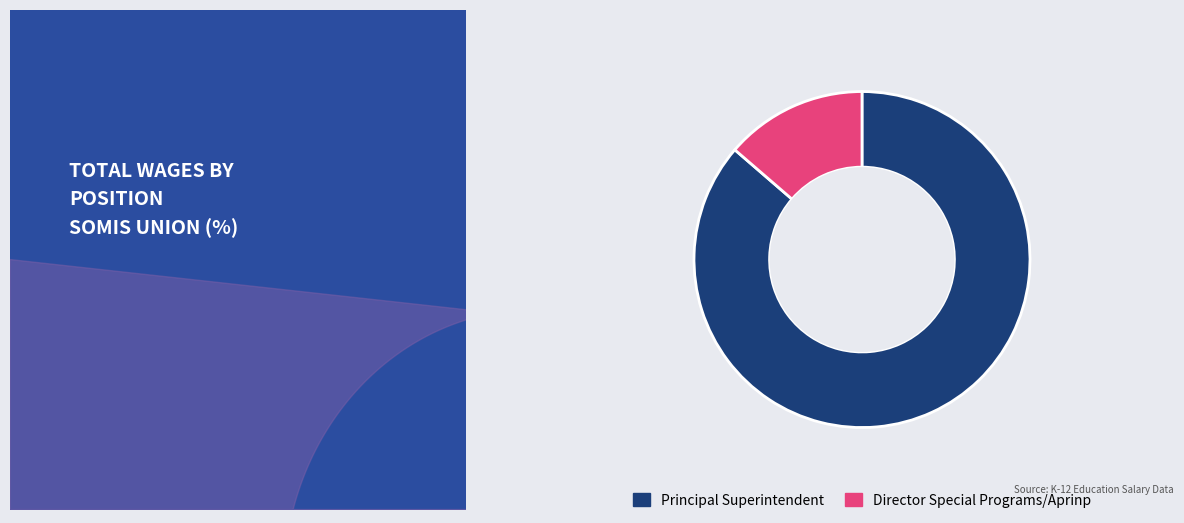

How many segments does this pie chart have?

2